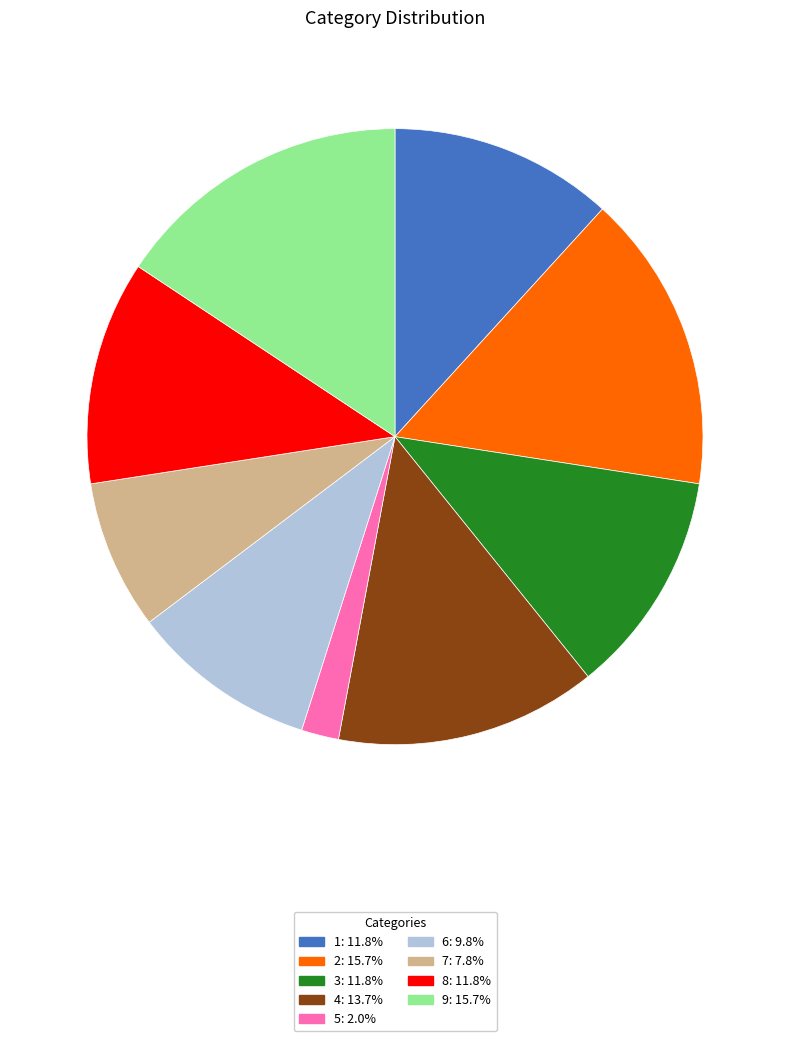

What is the ratio of the value at 5 to the value at 6?

0.2